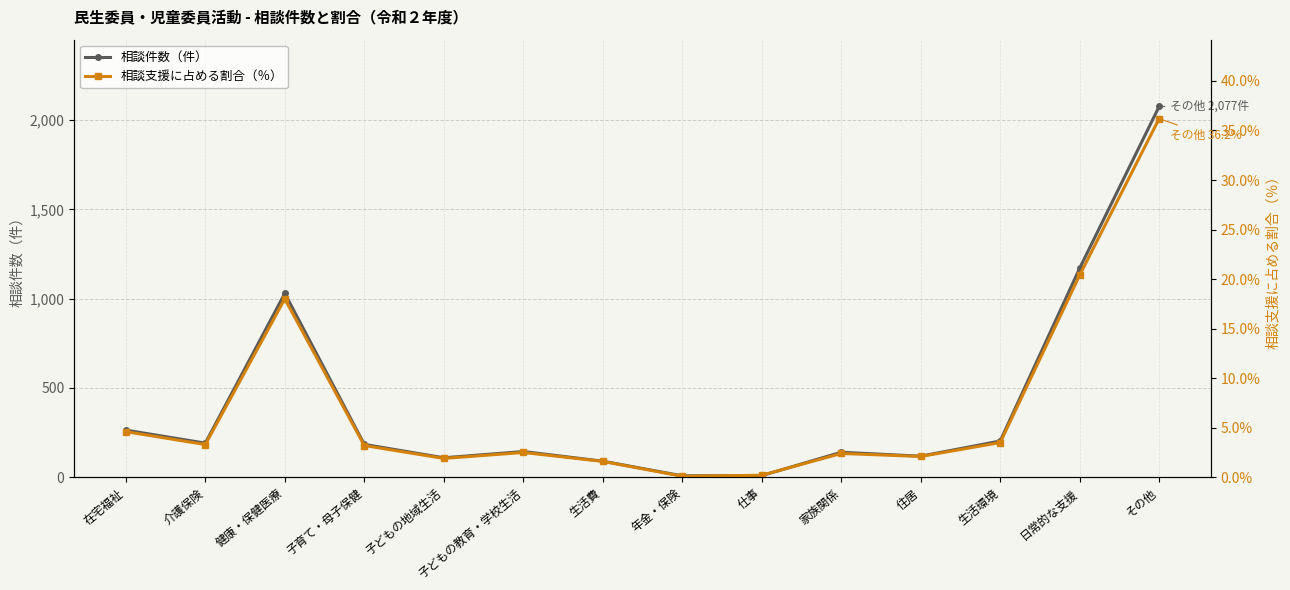

What is the greatest value displayed?

2077.0